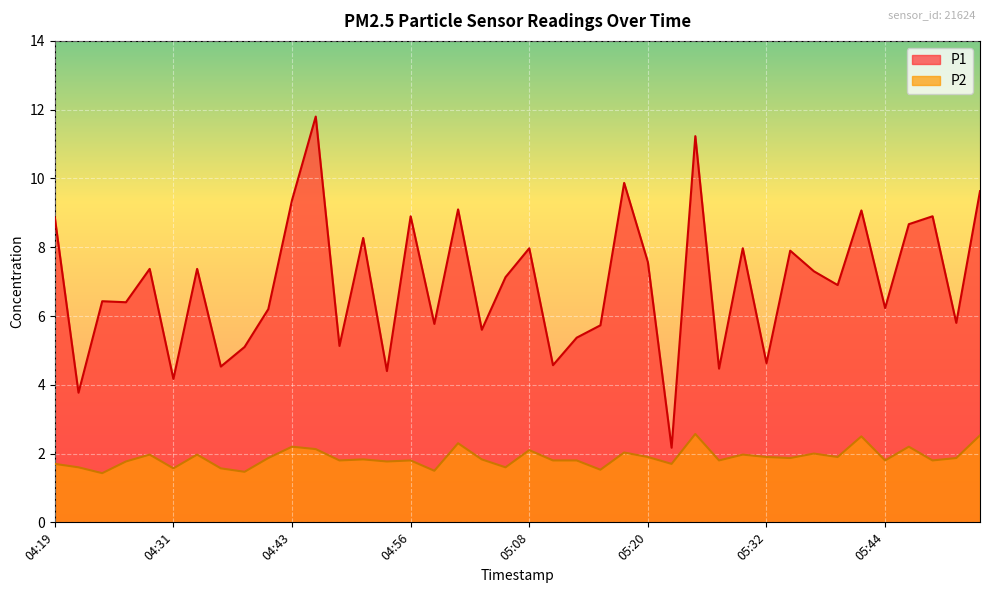

At which category is the sum across all series the highest?

04:46